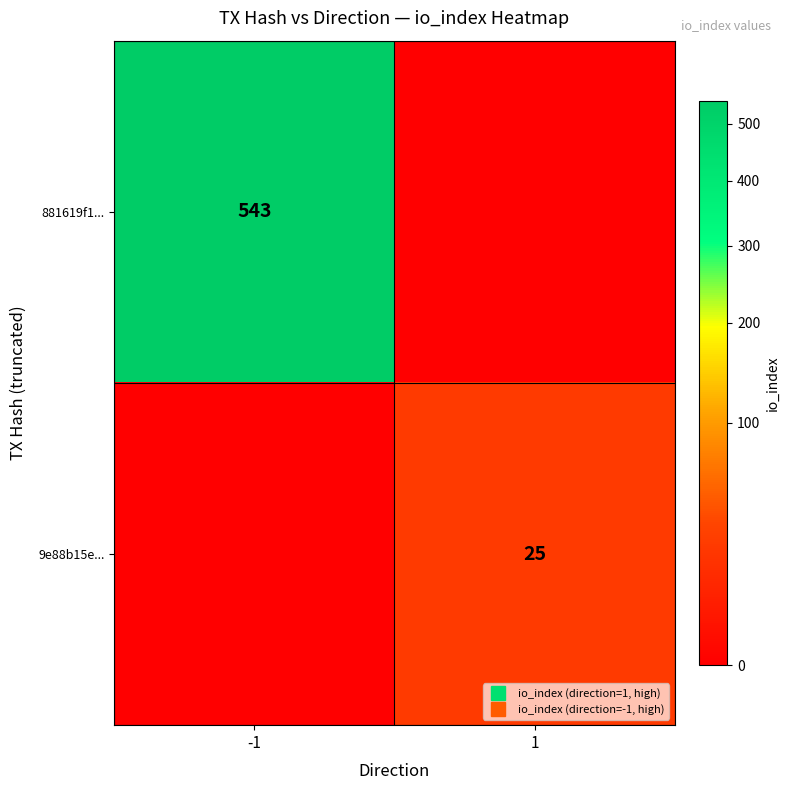

What is the difference between the 9e88b15e... values at 1 and -1?

25